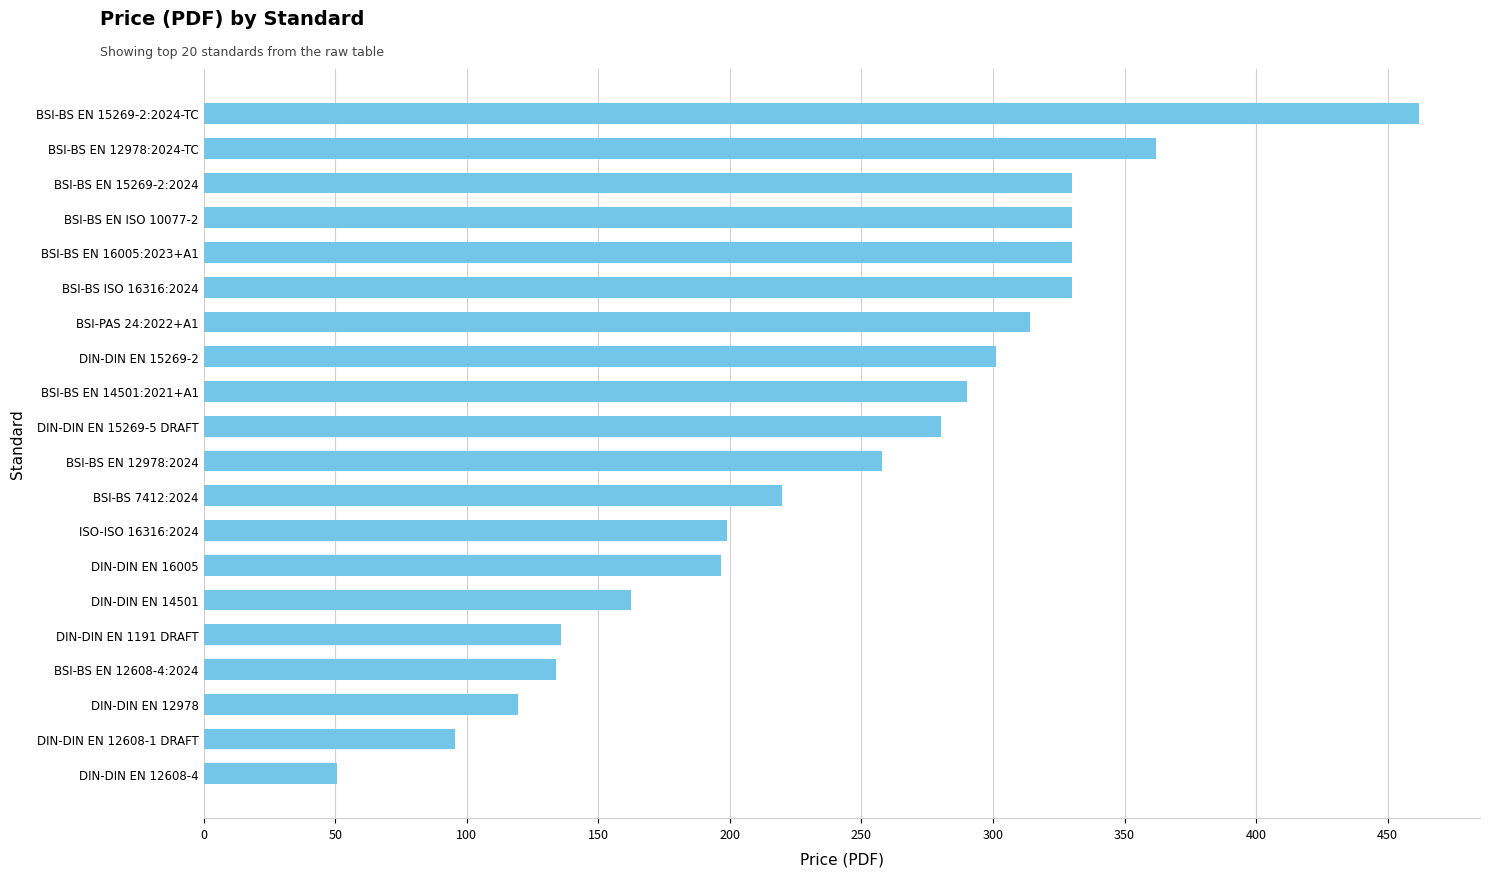

Between DIN-DIN EN 15269-5 DRAFT and ISO-ISO 16316:2024, which is larger?

DIN-DIN EN 15269-5 DRAFT